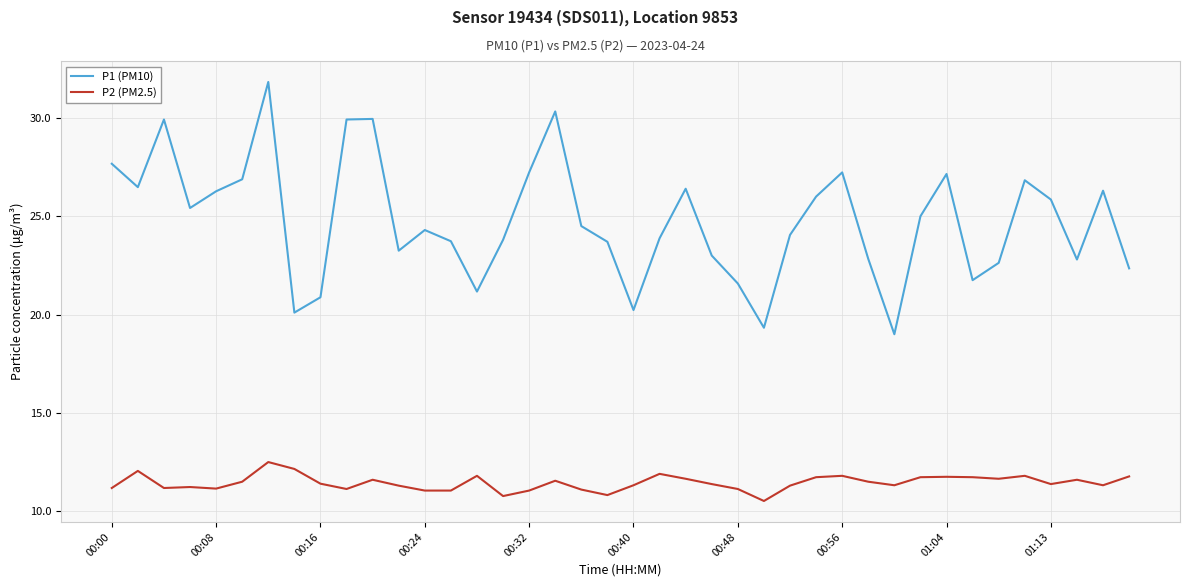

How many lines are shown in the chart?

2